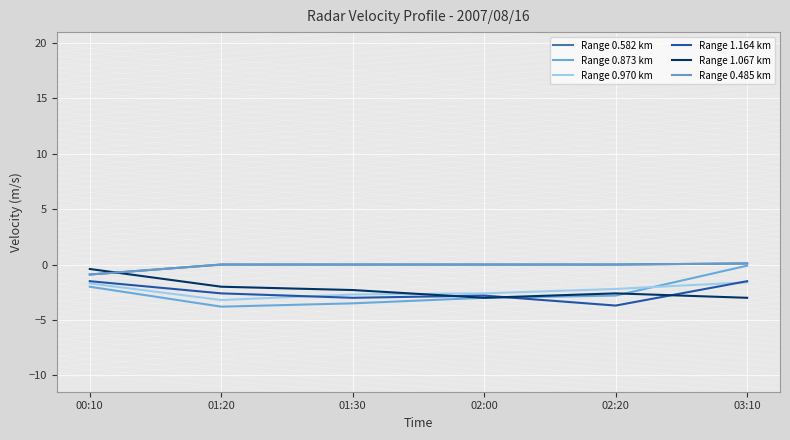

True or false: Range 0.970 km has a value of -2.2 at 02:20.

True